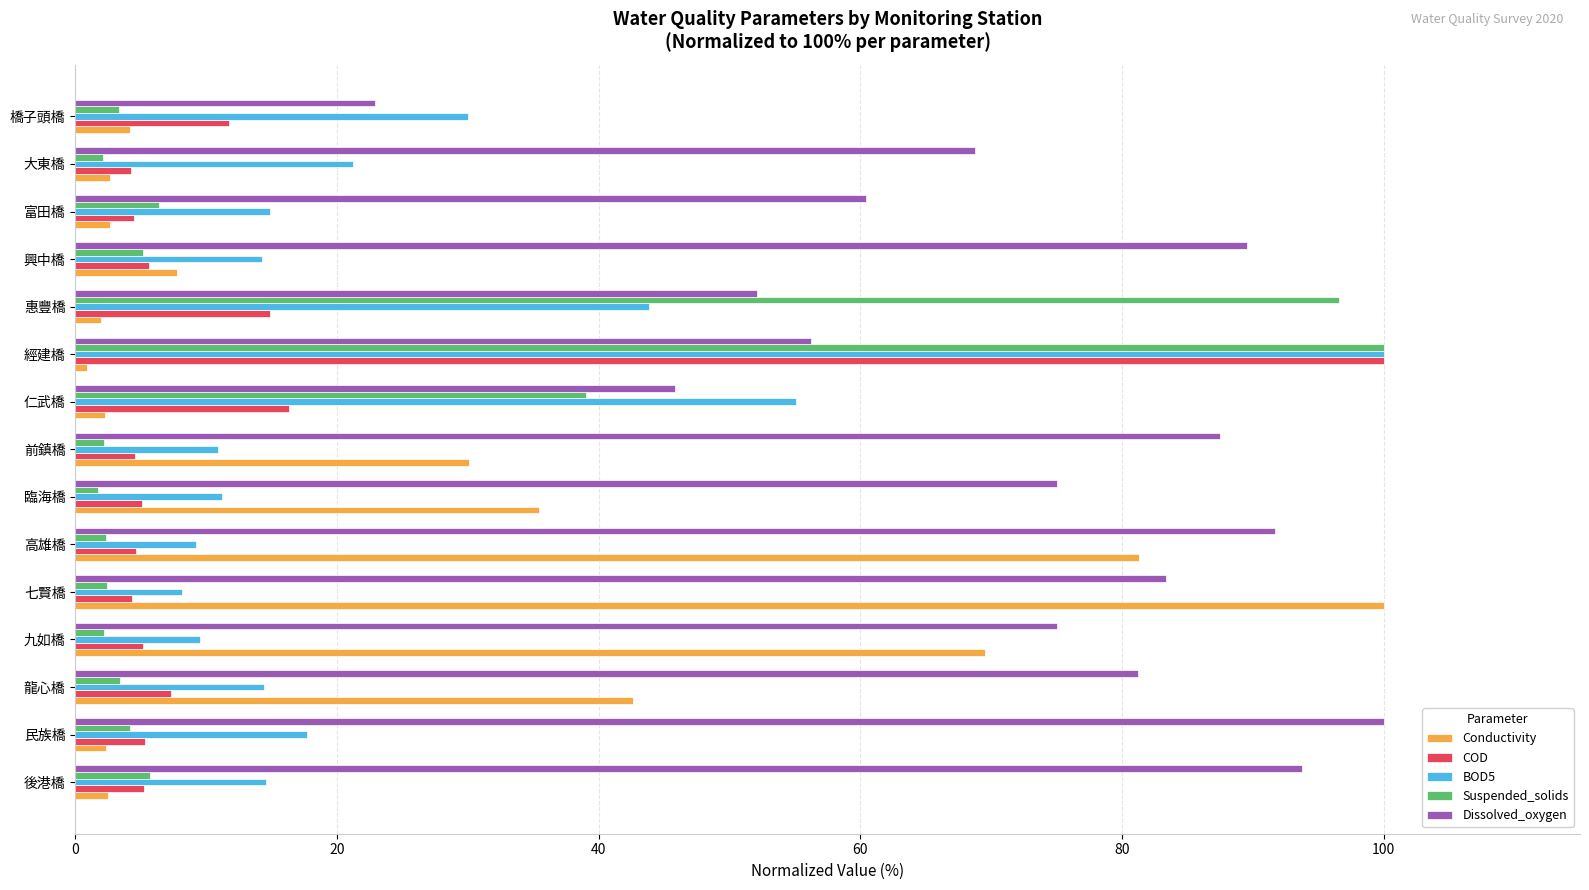

At how many categories does at least one series exceed 67?

12